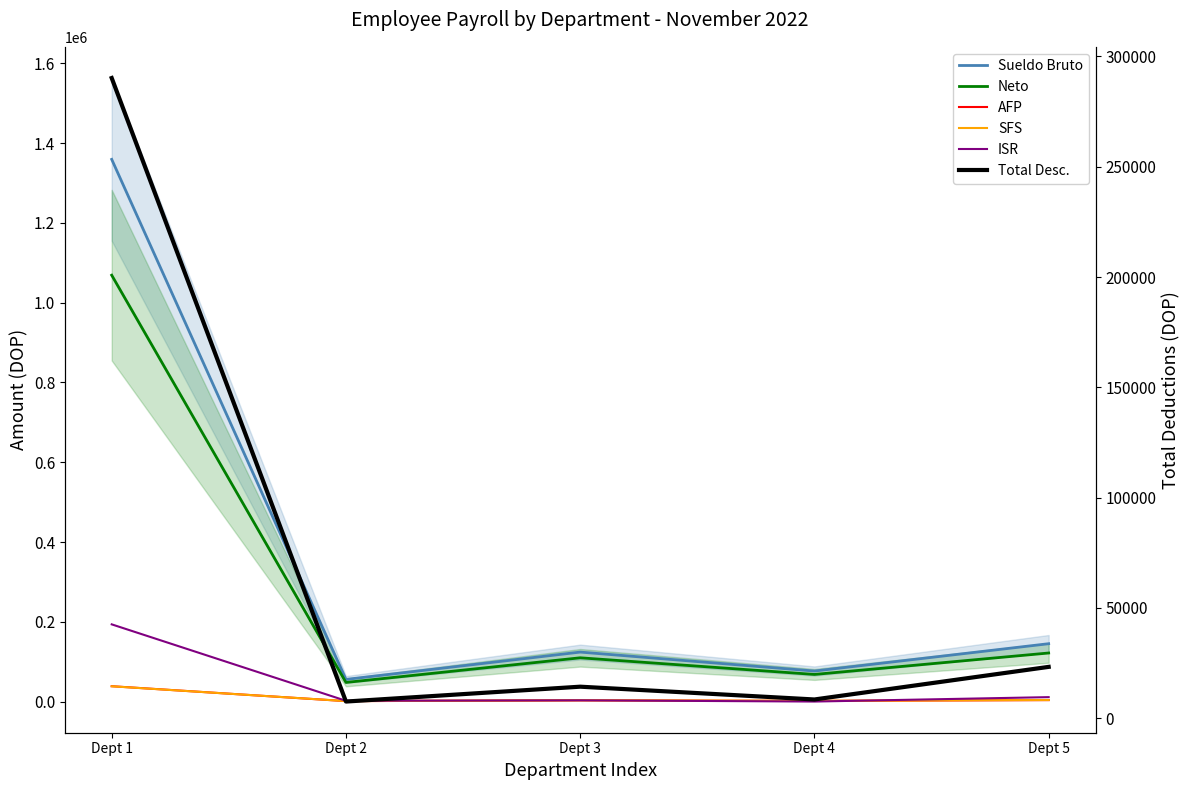

What is the sum of all Sueldo Bruto values?

1762000.0